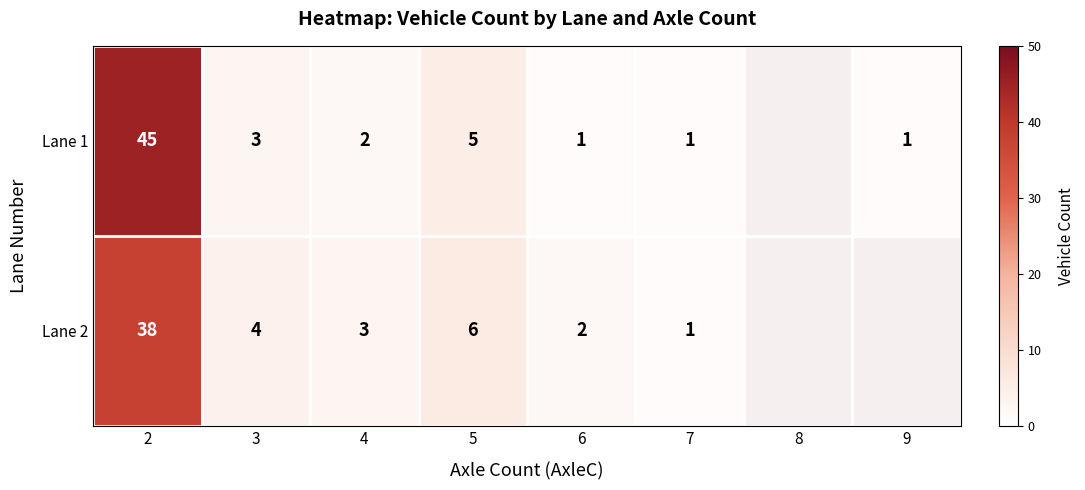

The value of Lane 1 at 5 is 7. True or false?

False